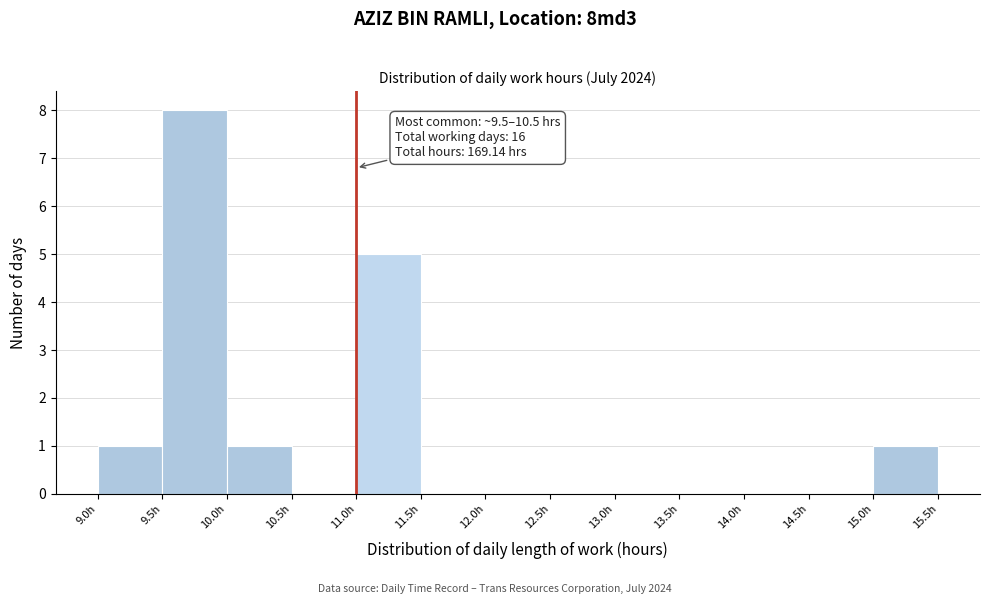

Which range on the x-axis has the tallest bar?

9.5 to 10.0